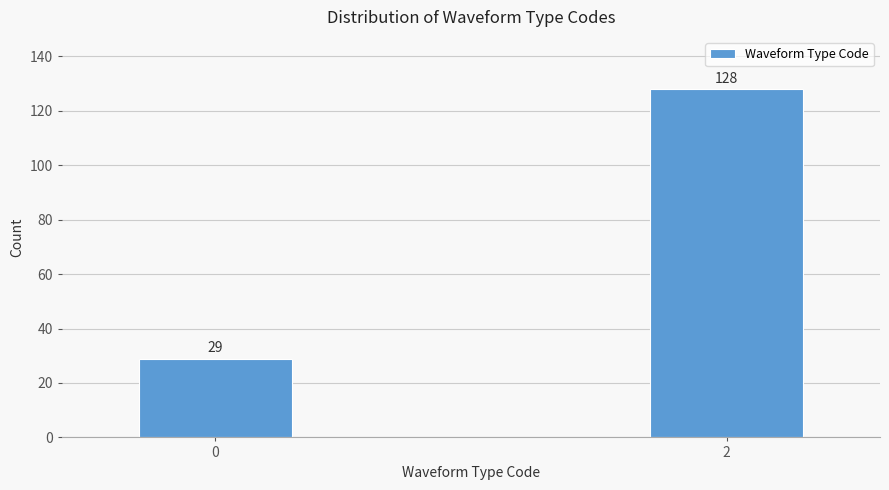

Reading left to right, list all the values displayed in this chart.

0=29	2=128